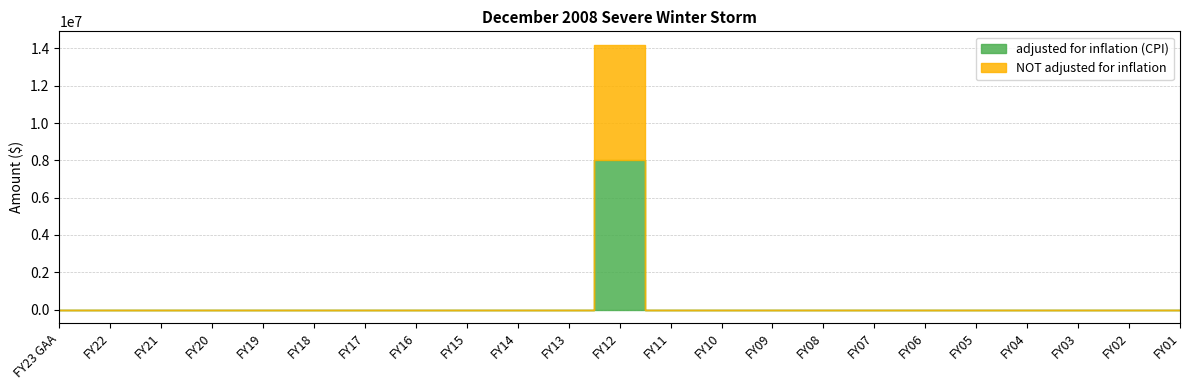

Reading left to right, what are all the values shown in this chart?

adjusted for inflation (CPI): FY23 GAA=0	FY22=0	FY21=0	FY20=0	FY19=0	FY18=0	FY17=0	FY16=0	FY15=0	FY14=0	FY13=0	FY12=8004288	FY11=0	FY10=0	FY09=0	FY08=0	FY07=0	FY06=0	FY05=0	FY04=0	FY03=0	FY02=0	FY01=0
NOT adjusted for inflation: FY23 GAA=0	FY22=0	FY21=0	FY20=0	FY19=0	FY18=0	FY17=0	FY16=0	FY15=0	FY14=0	FY13=0	FY12=6200000	FY11=0	FY10=0	FY09=0	FY08=0	FY07=0	FY06=0	FY05=0	FY04=0	FY03=0	FY02=0	FY01=0